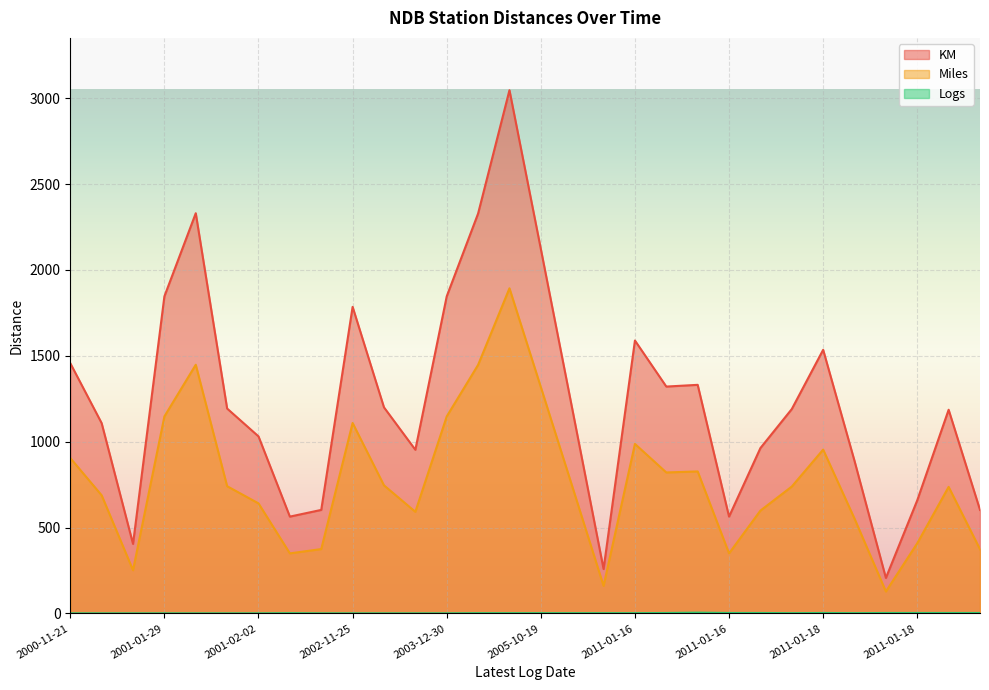

At 2003-03-29, list the series in order from largest to smallest.

KM, Miles, Logs